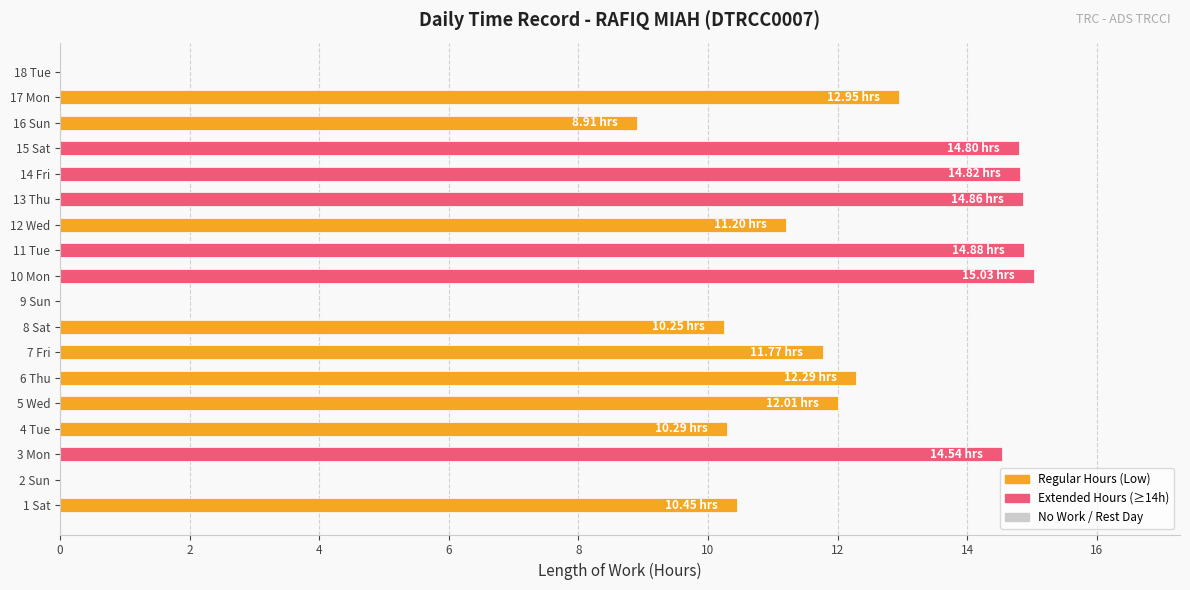

What is the ratio of the value at 5 Wed to the value at 1 Sat?

1.1